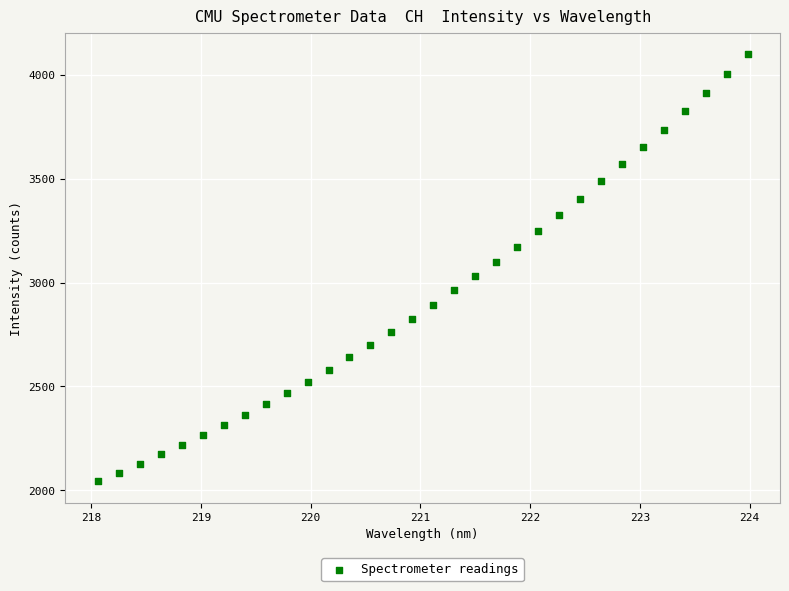

Count the number of points in this scatter plot.

32